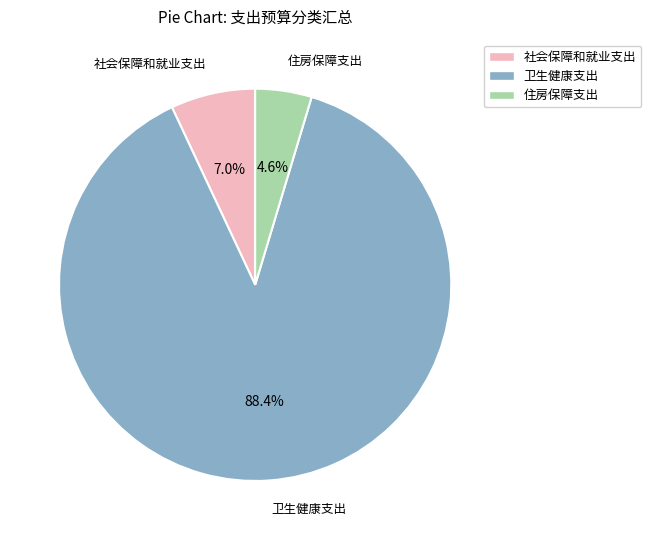

True or false: 社会保障和就业支出 accounts for 7% of the total.

True